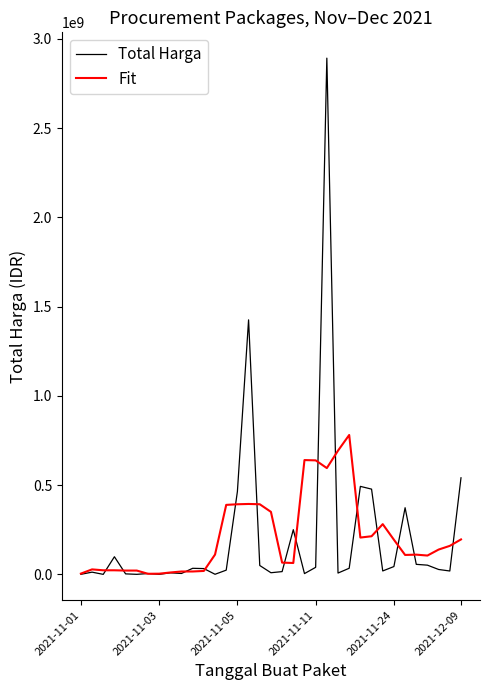

What is the highest value of the Fit series?

780883048.0